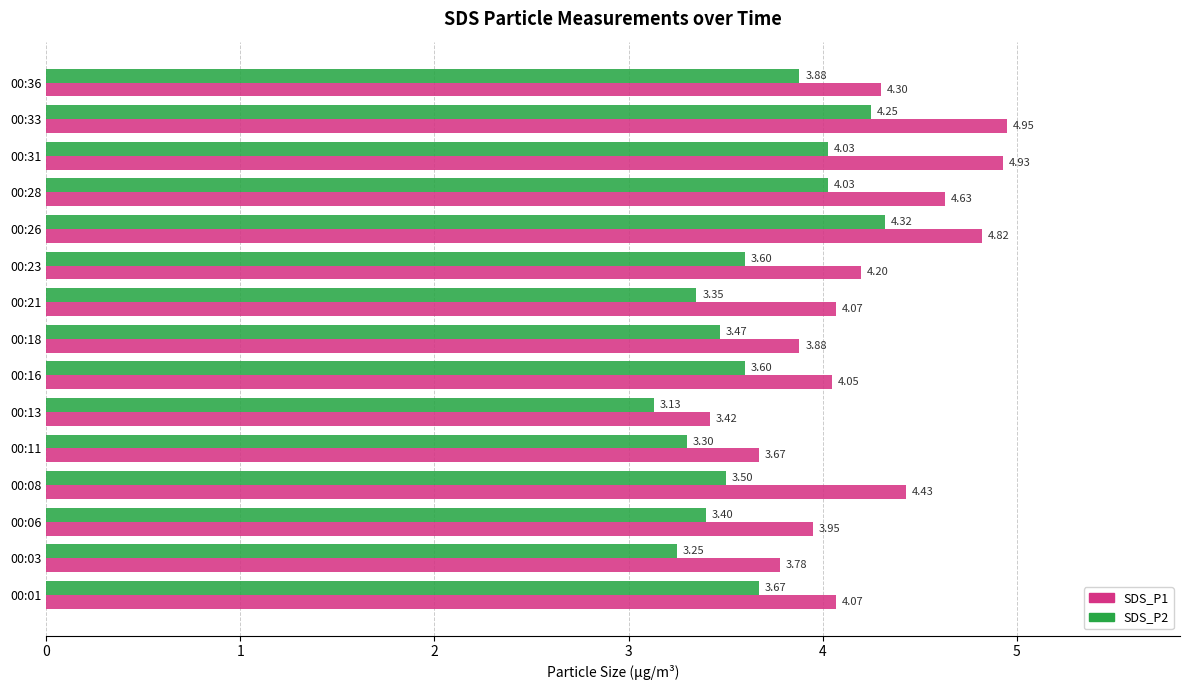

Which category has the highest value across all series?

00:33